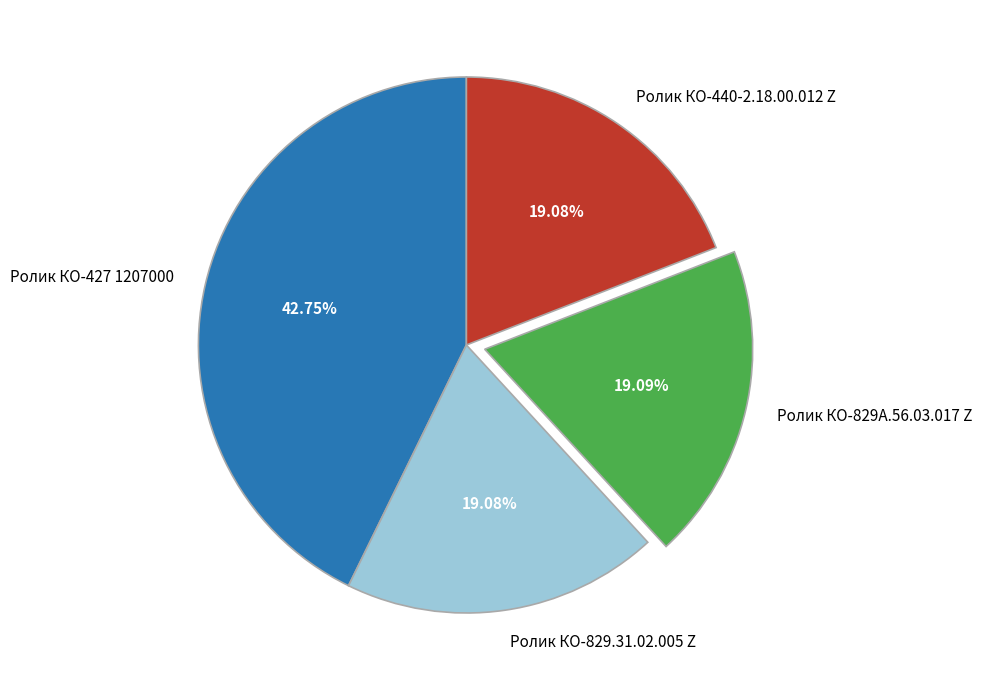

Which category has the biggest portion of the pie?

Ролик КО-427 1207000